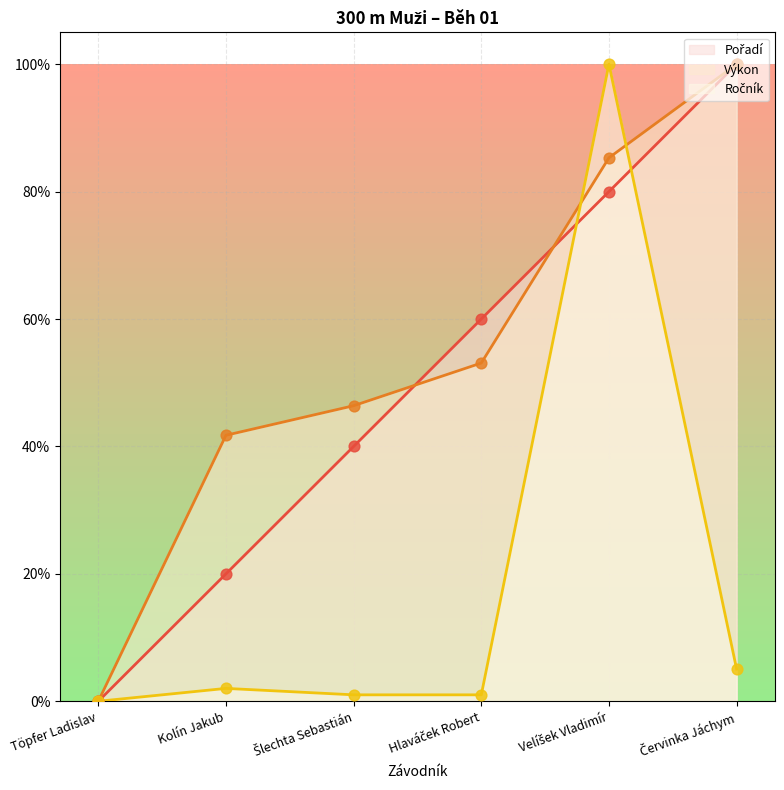

Which series has the largest total across all categories?

Výkon